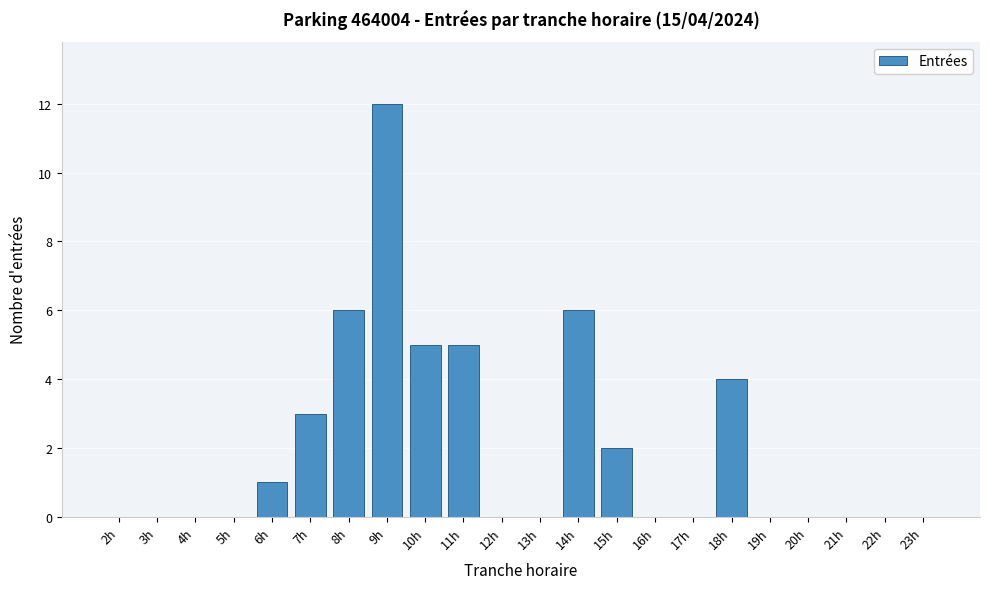

Reading right to left, what are all the values shown in this chart?

23h=0	22h=0	21h=0	20h=0	19h=0	18h=4	17h=0	16h=0	15h=2	14h=6	13h=0	12h=0	11h=5	10h=5	9h=12	8h=6	7h=3	6h=1	5h=0	4h=0	3h=0	2h=0